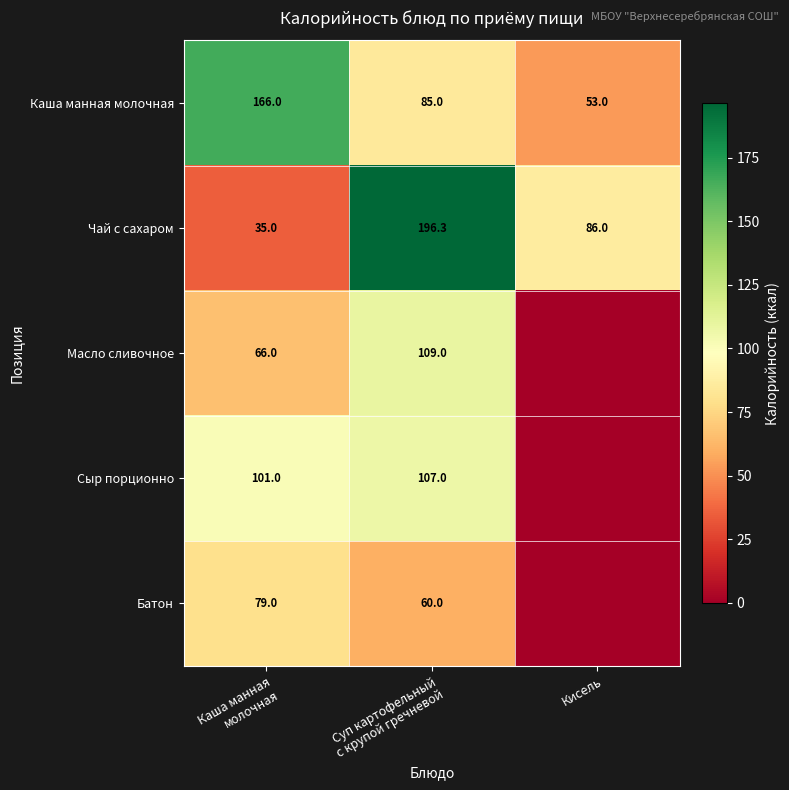

What is the total value across all series at Кисель?

139.0